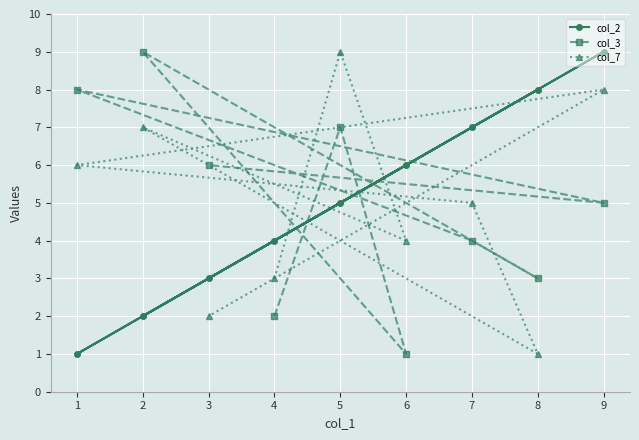

Which series changed the most between 1 and 7?

col_2